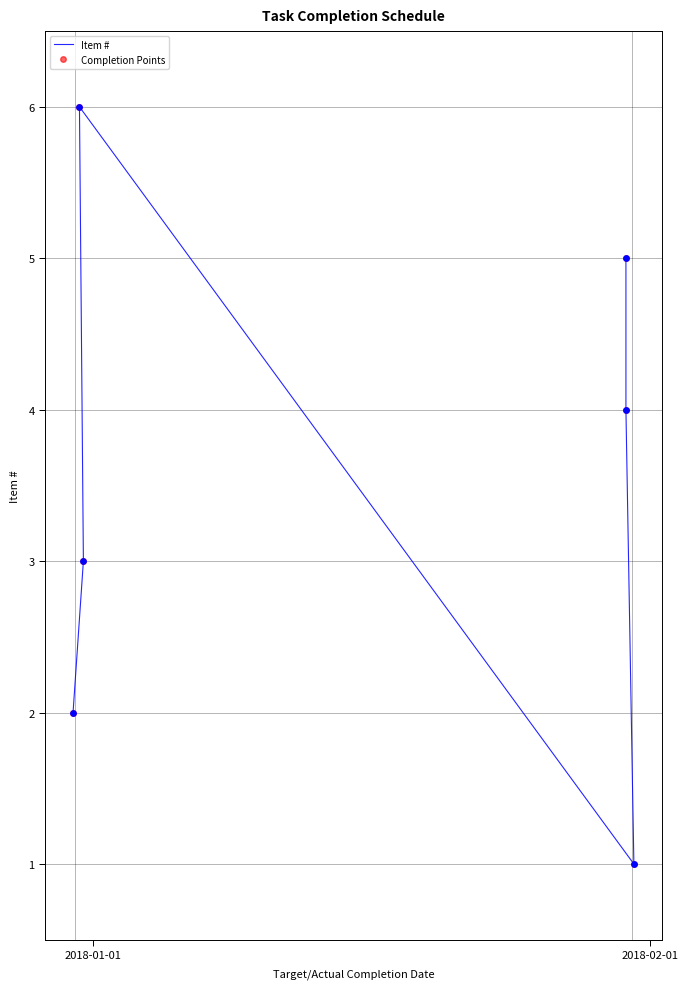

Which series has the largest total across all categories?

Item #